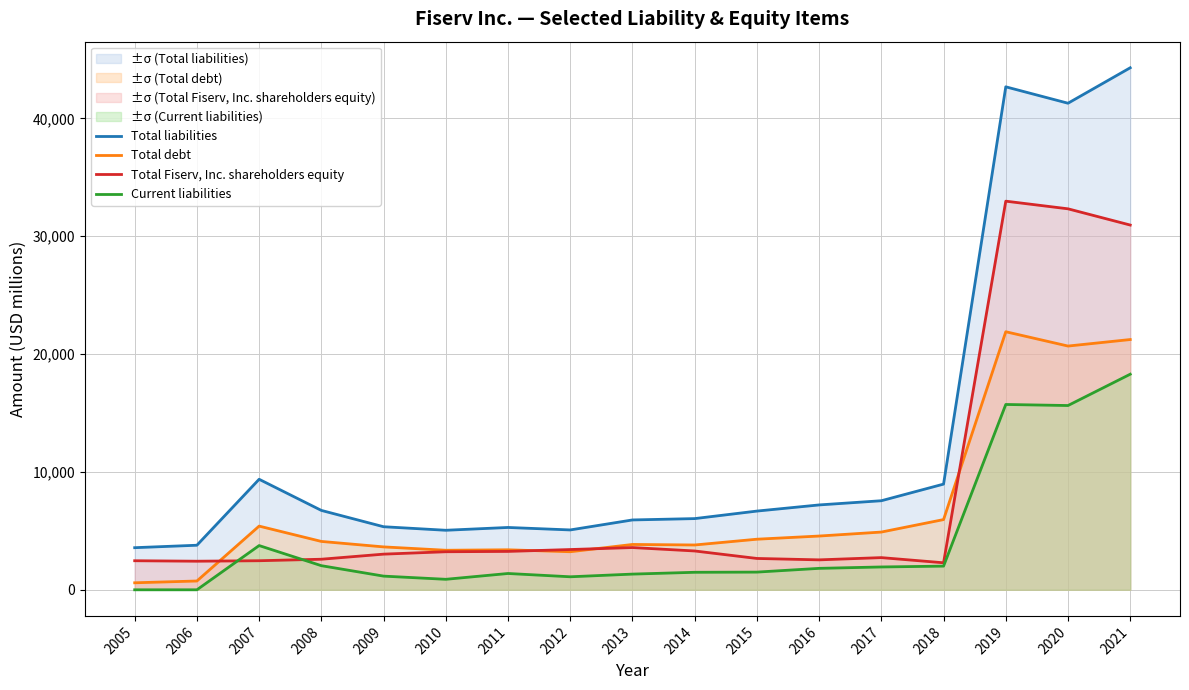

The Total Fiserv, Inc. shareholders equity series shows 7643 at 2020. True or false?

False